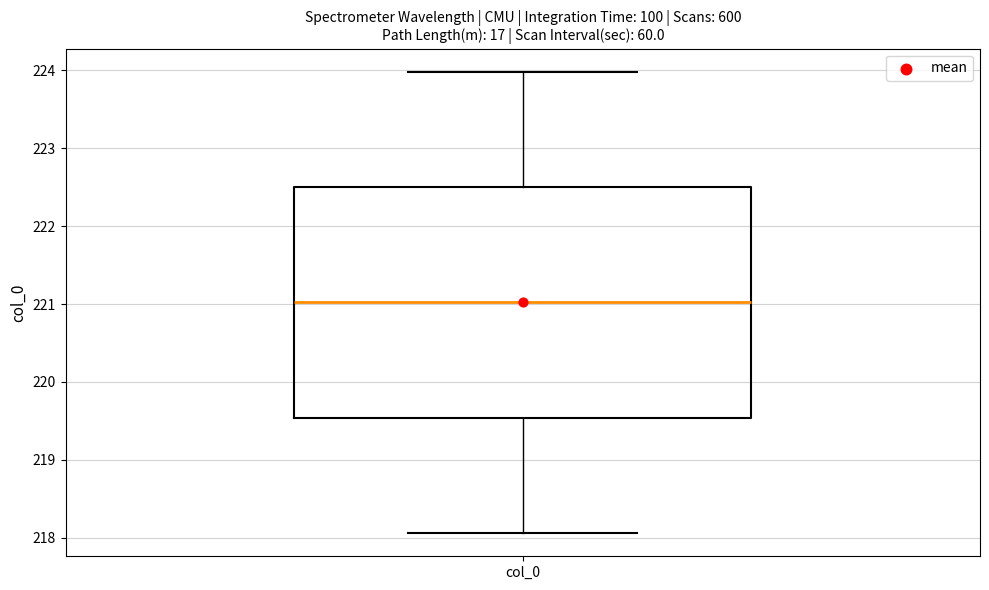

Where does the upper whisker of the box for col_0 end on the y-axis? The values are not printed on the chart, so give them approximately, as read against the axis.

224.0